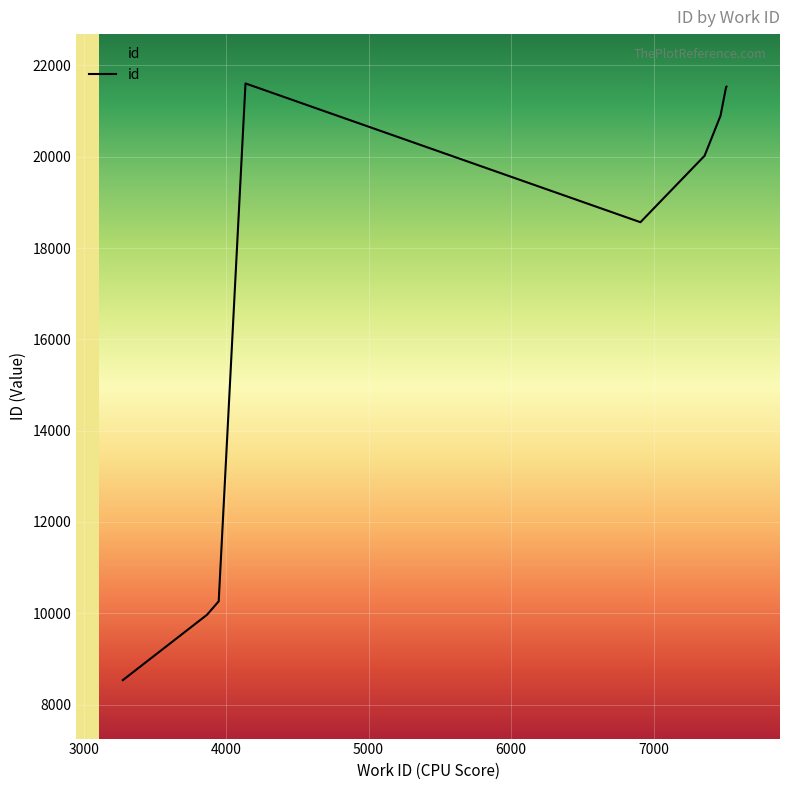

What is the difference between the maximum and minimum values?

13070